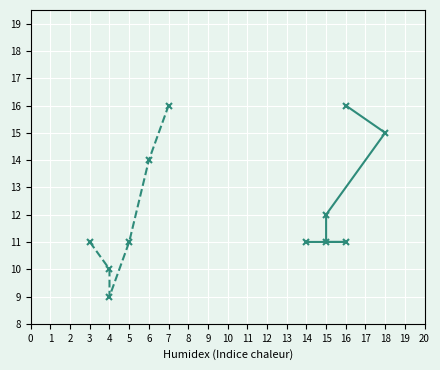

What is the total value across all series at 1?

21